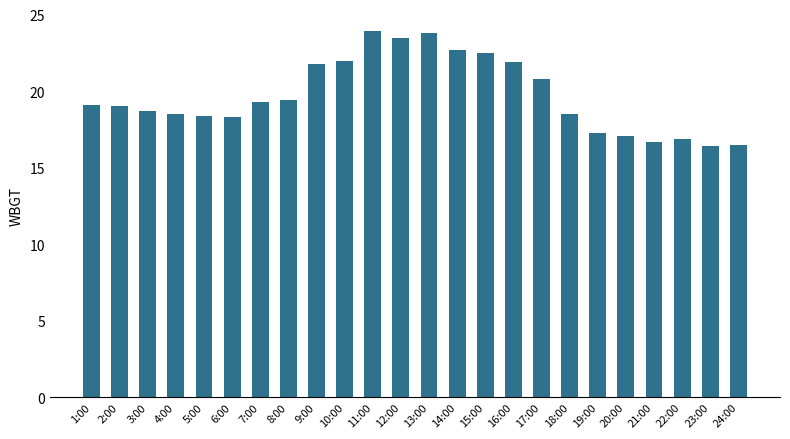

What is the greatest value displayed?

23.9